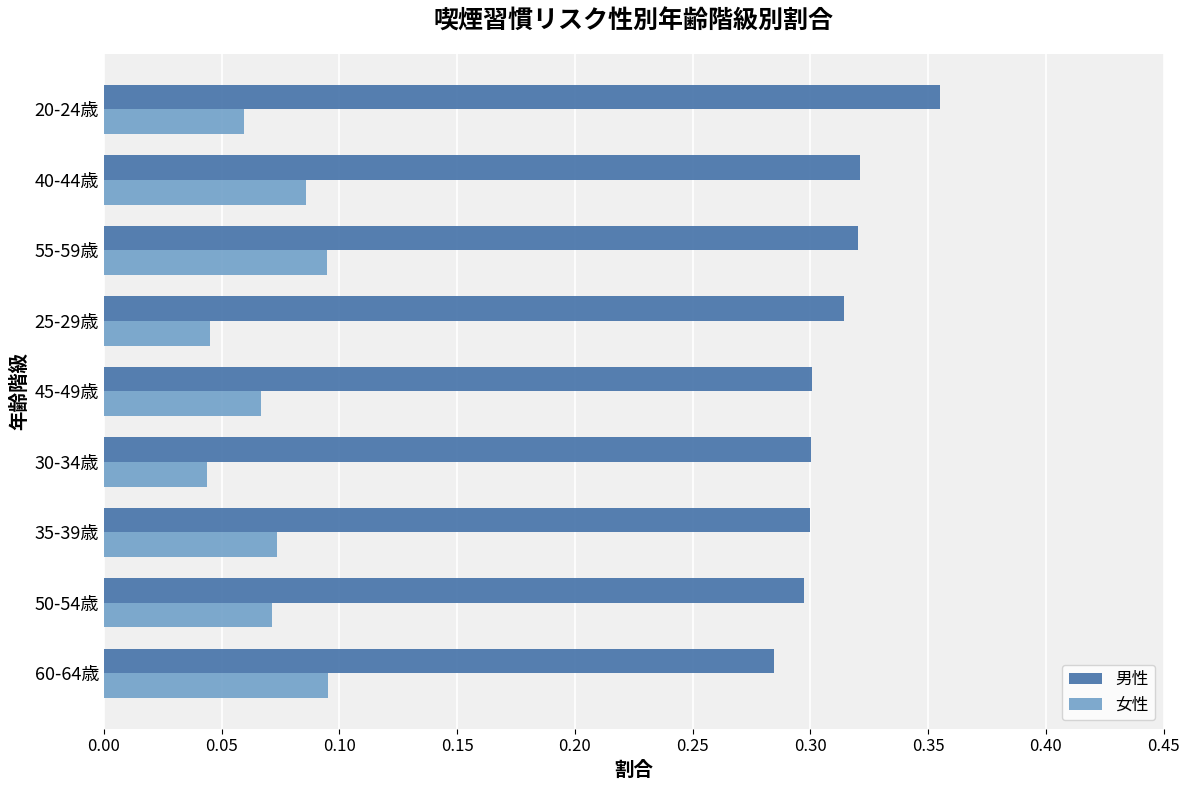

The value of 男性 at 35-39歳 is 0.5. True or false?

False